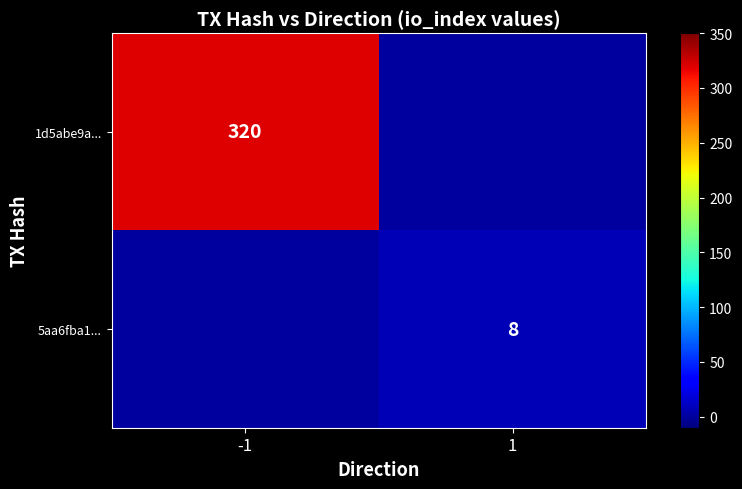

The value of 5aa6fba1... at 1 is 8. True or false?

True